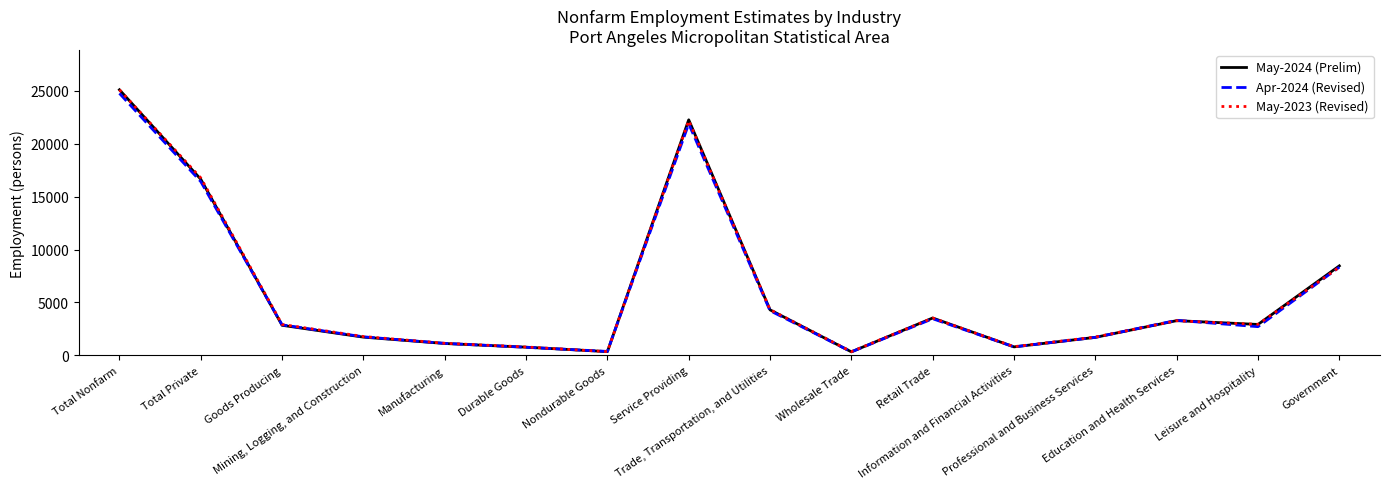

Which series has the largest range (max minus min)?

May-2024 (Prelim)